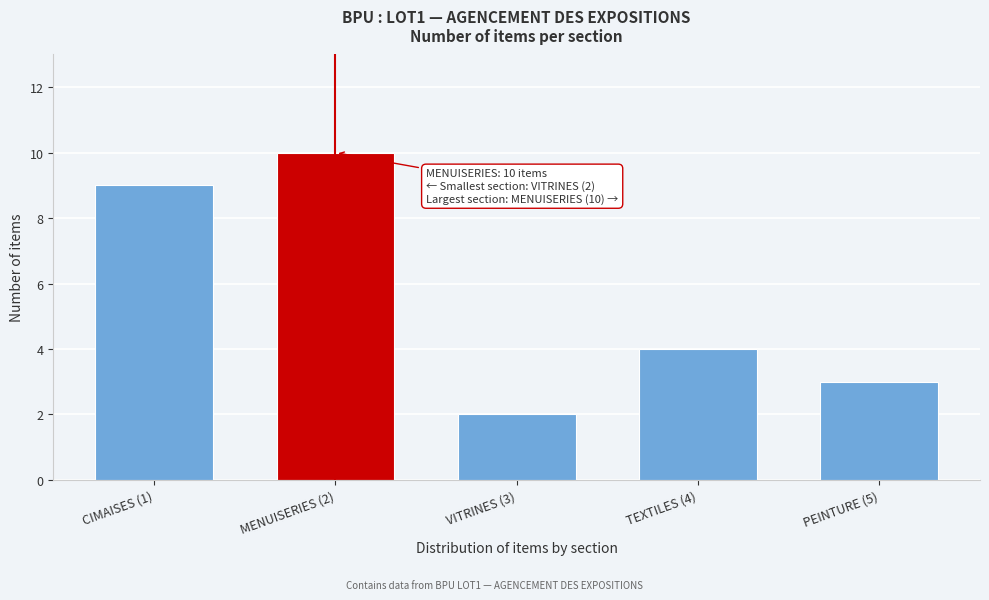

Reading left to right, extract all data points from this chart.

CIMAISES (1)=9	MENUISERIES (2)=10	VITRINES (3)=2	TEXTILES (4)=4	PEINTURE (5)=3